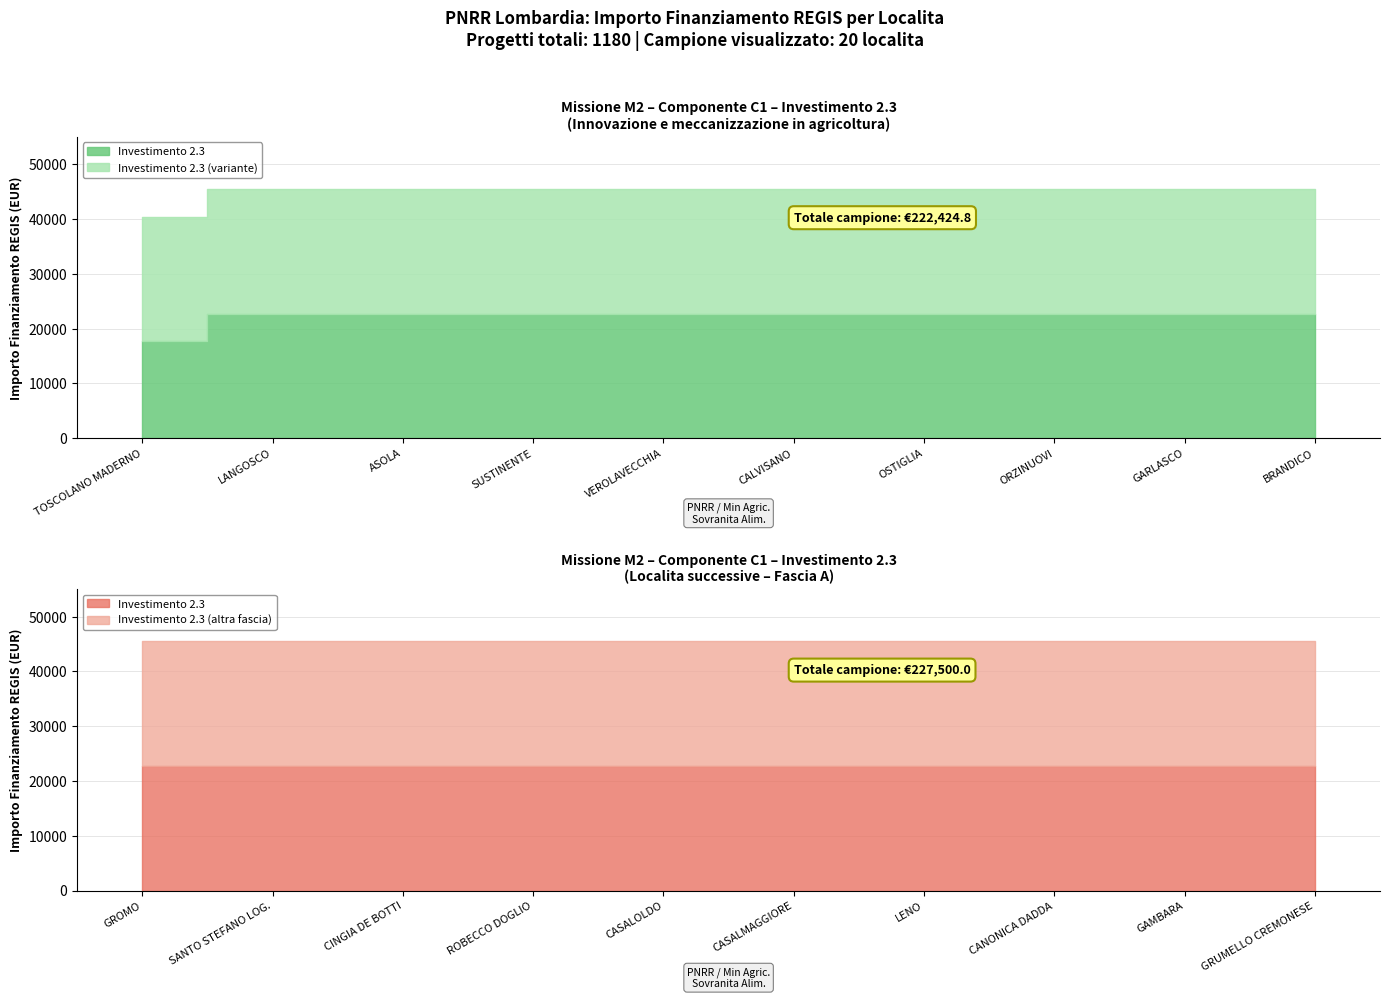

The Fascia B series shows 32925.8 at OSTIGLIA. True or false?

False